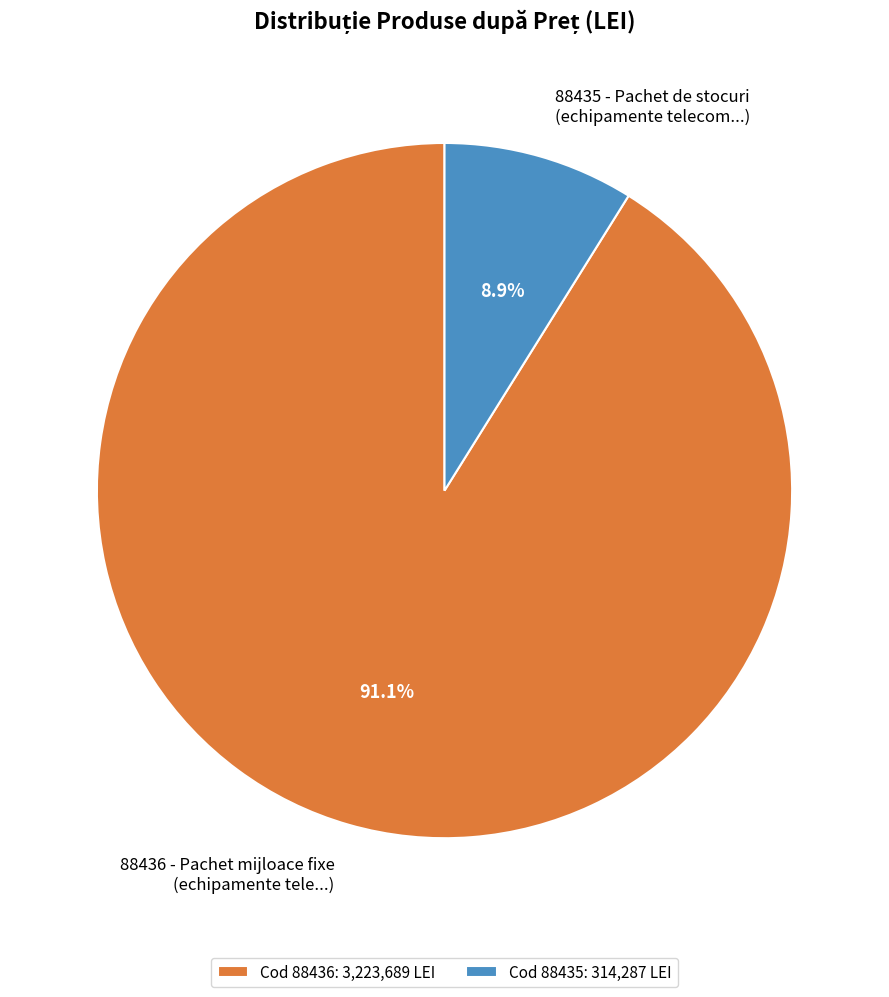

What is the total percentage of 88436 and 88435?

100.0%